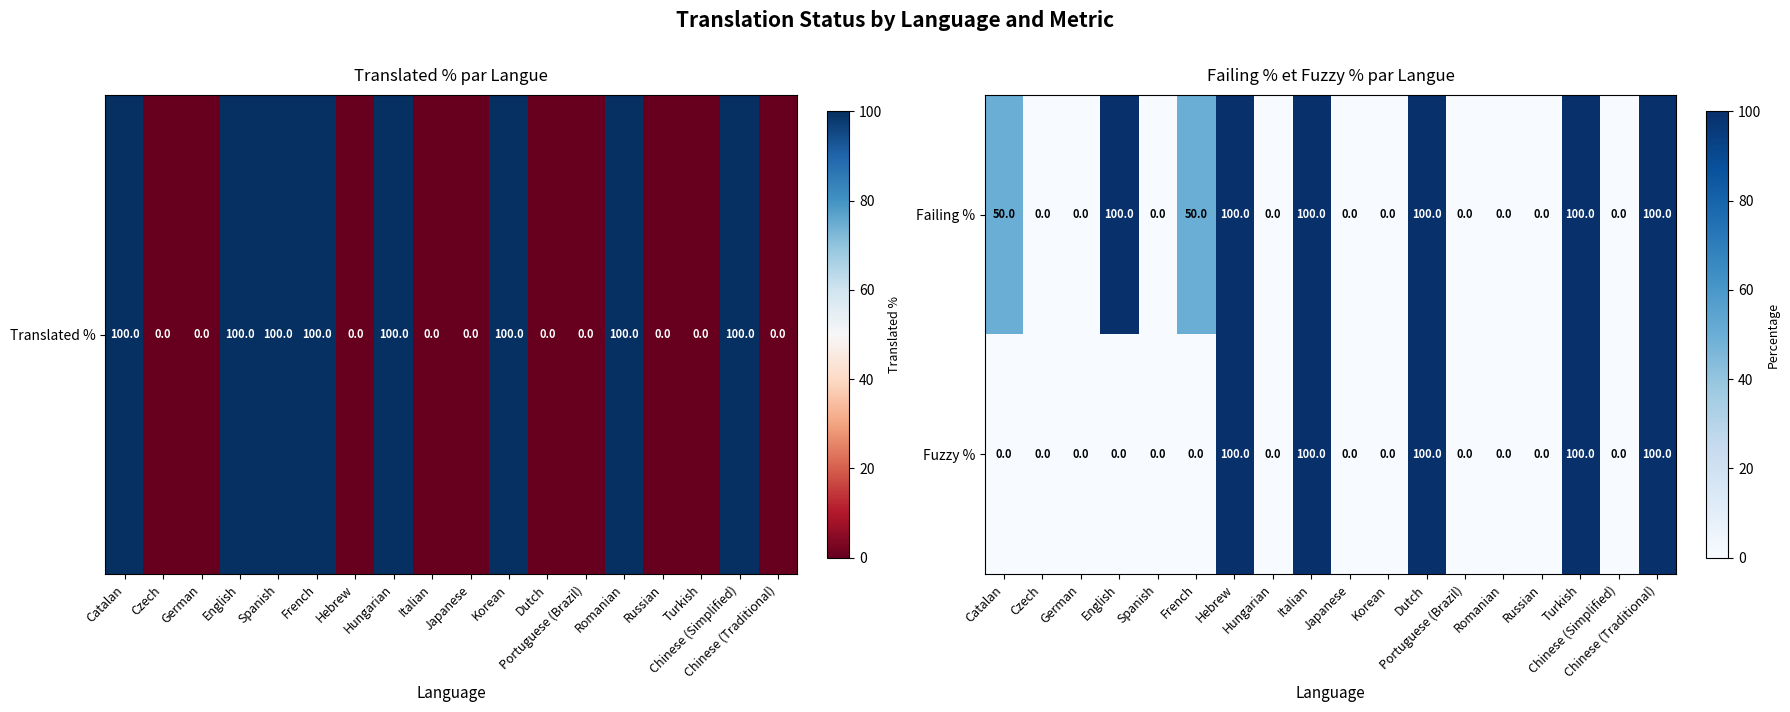

What is the highest value of the Failing % series?

100